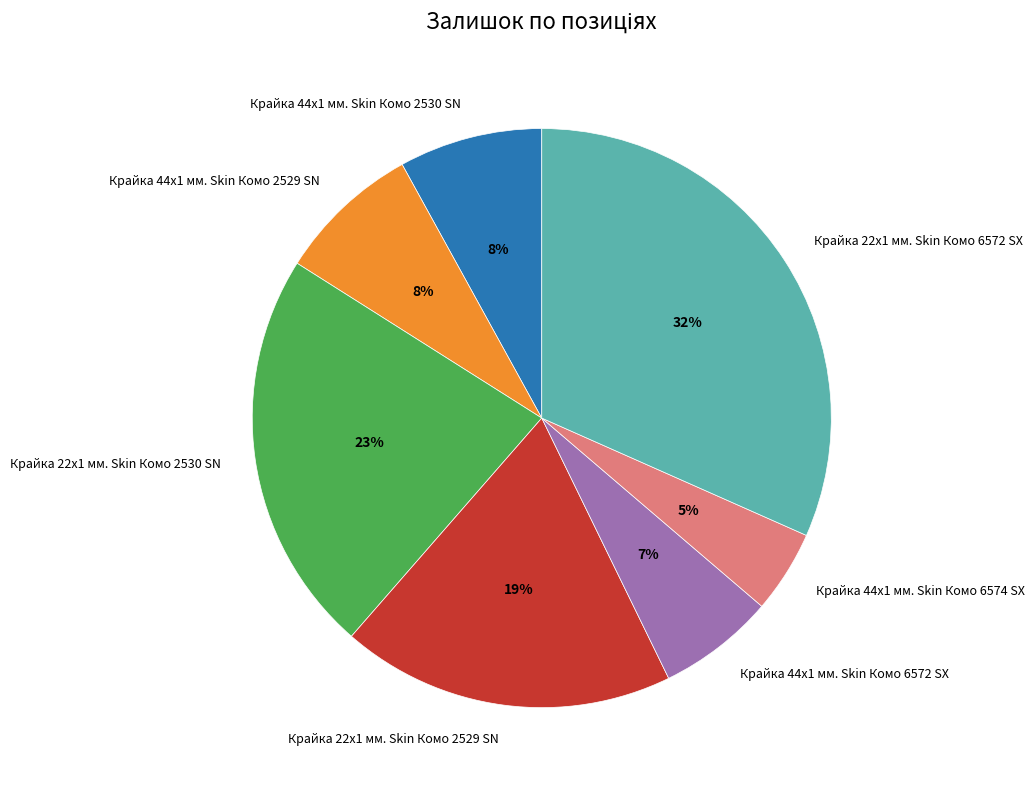

To the nearest percent, what is the difference between the Крайка 44x1 мм. Skin Комо 6572 SX and Крайка 22x1 мм. Skin Комо 6572 SX slice percentages?

25%